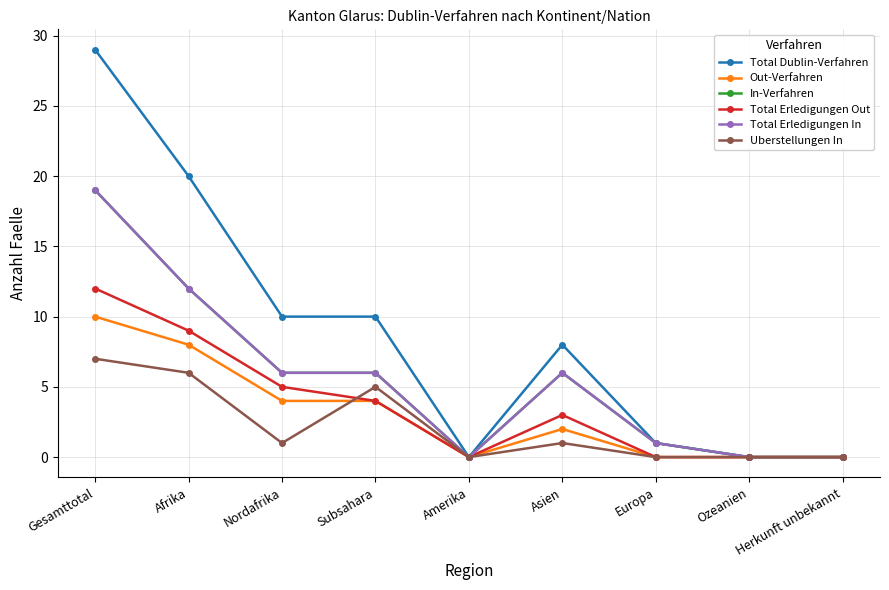

Is this an area chart (filled region under the line)?

No